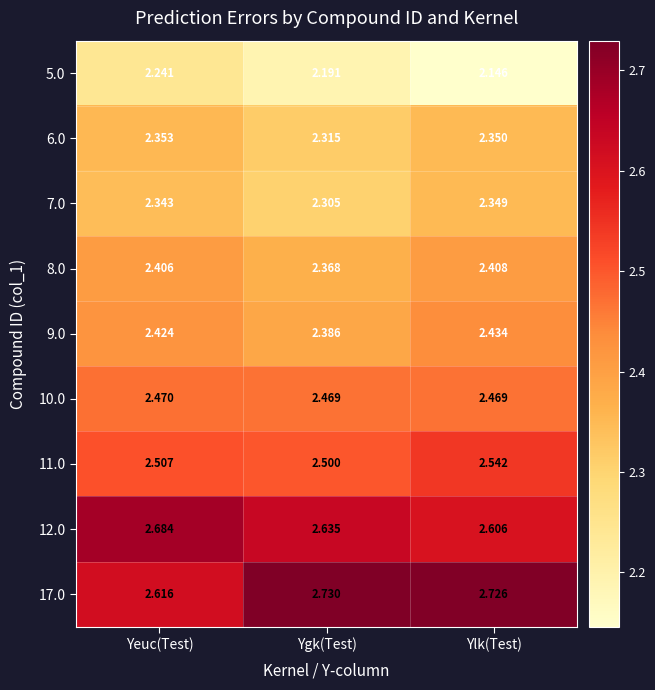

At how many categories does at least one series exceed 2?

3